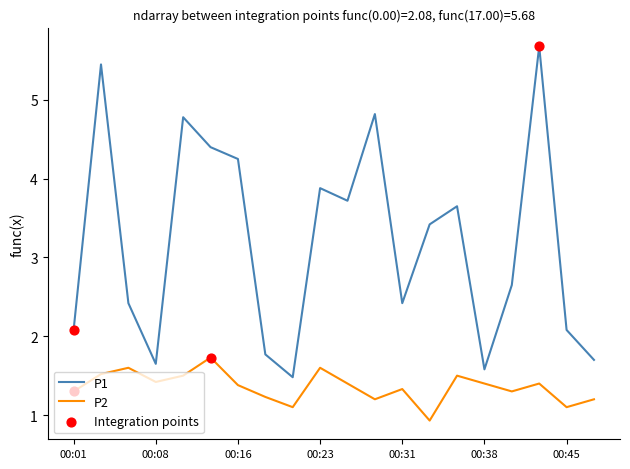

Which series has the widest spread of values?

P1